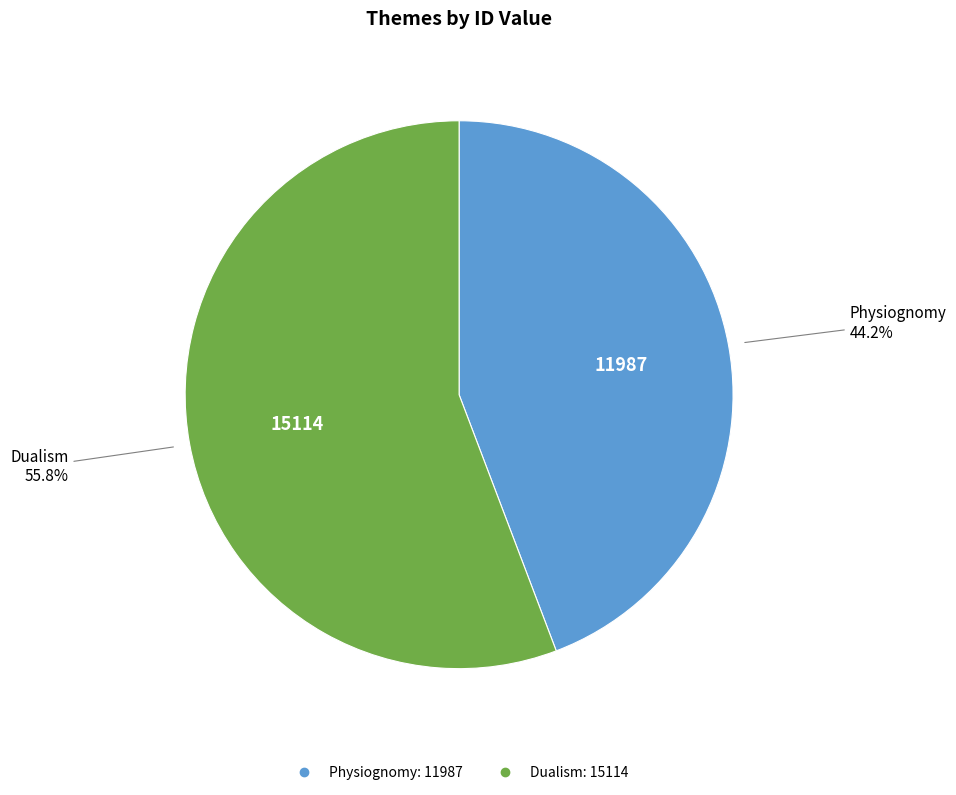

Combined, do Physiognomy and Dualism account for over 50%?

Yes